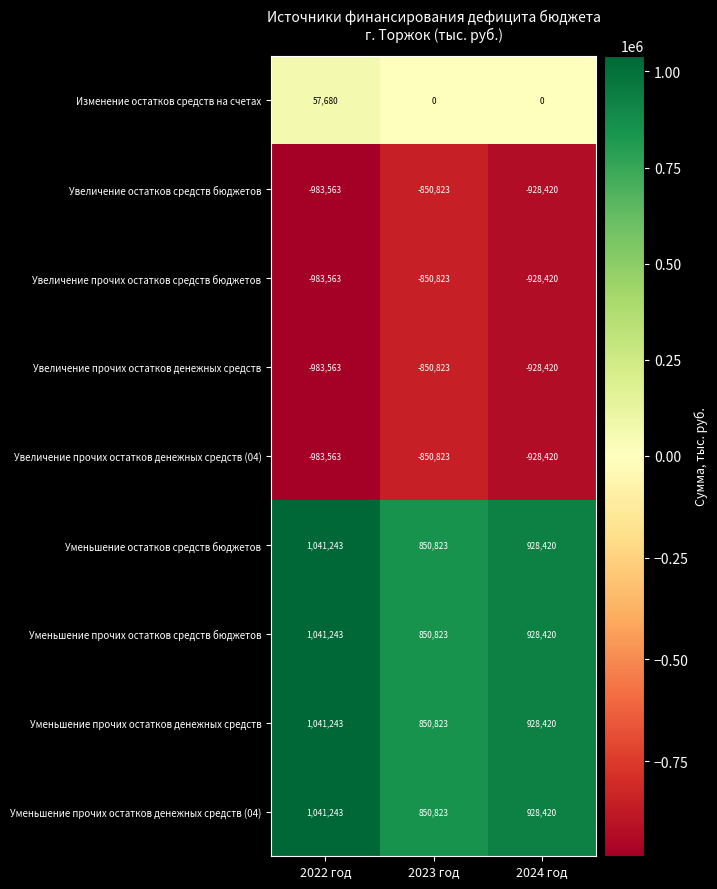

Which category has the lowest value across all series?

2022 год